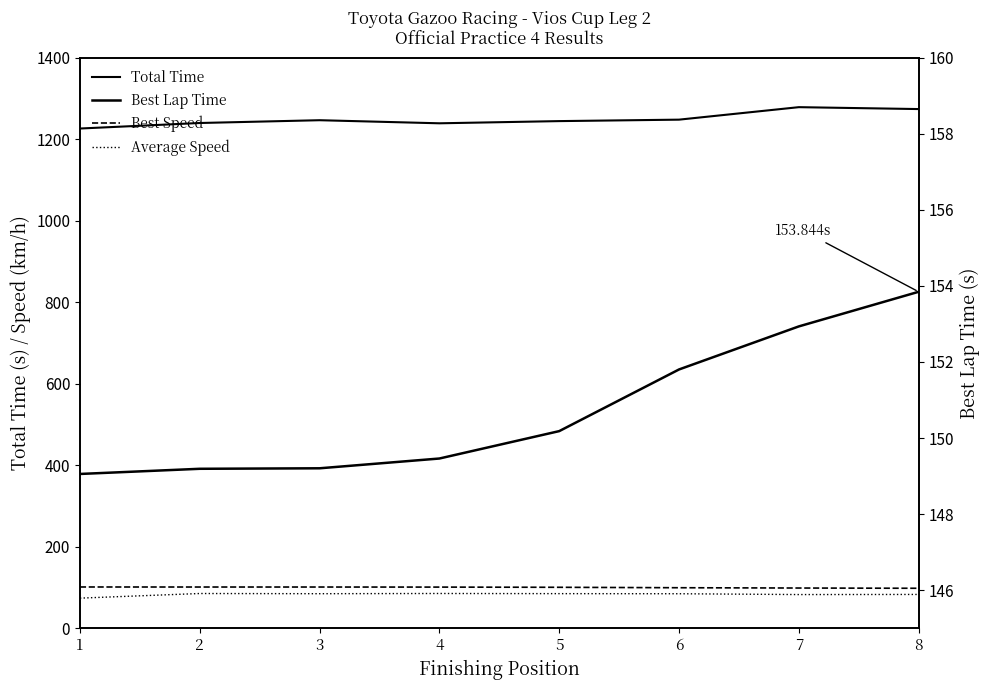

What are all the series names shown in the legend?

Total Time, Best Speed, Average Speed, Best Lap Time